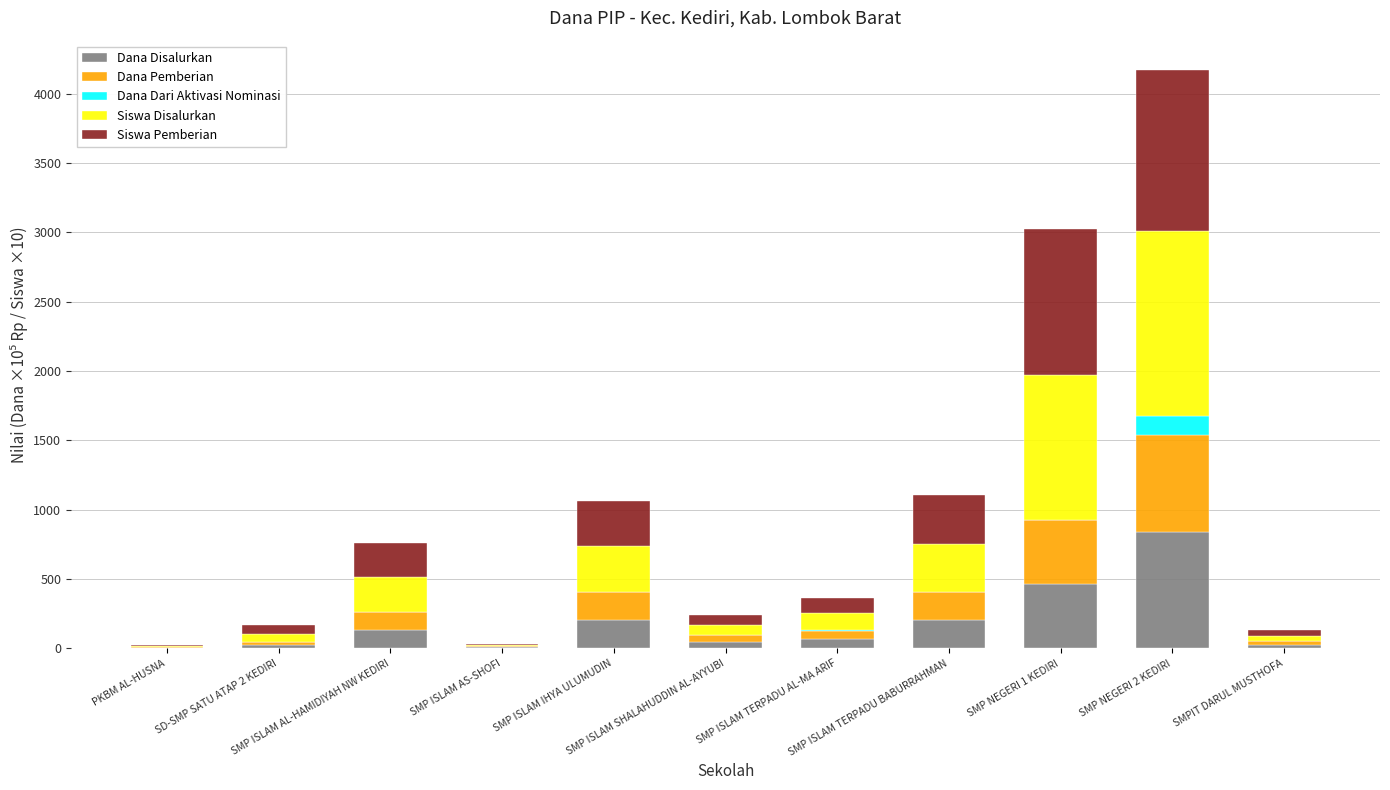

What is the sum of all Dana Disalurkan values?

2010.0